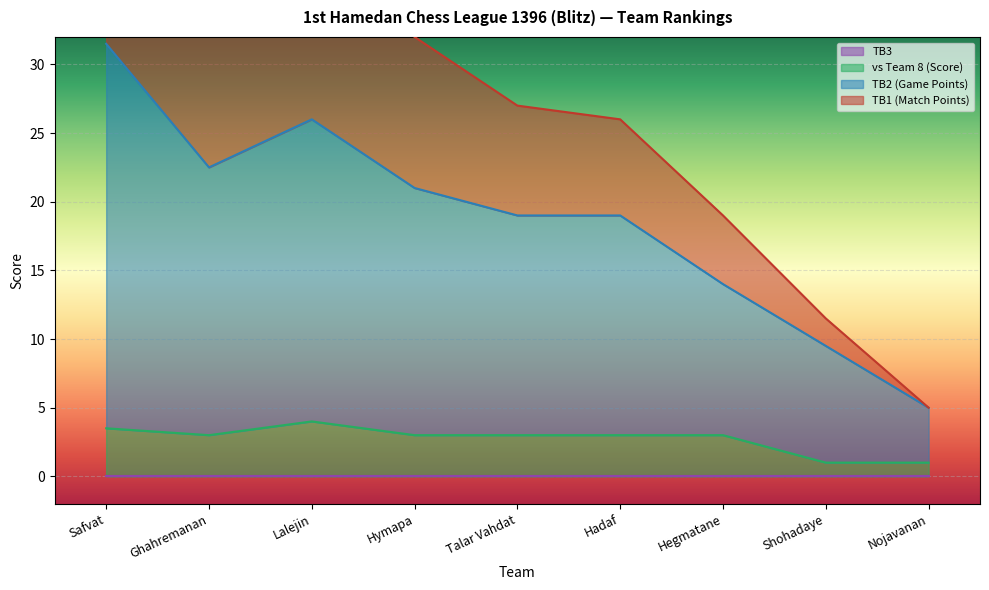

Which series has the largest total across all categories?

TB1